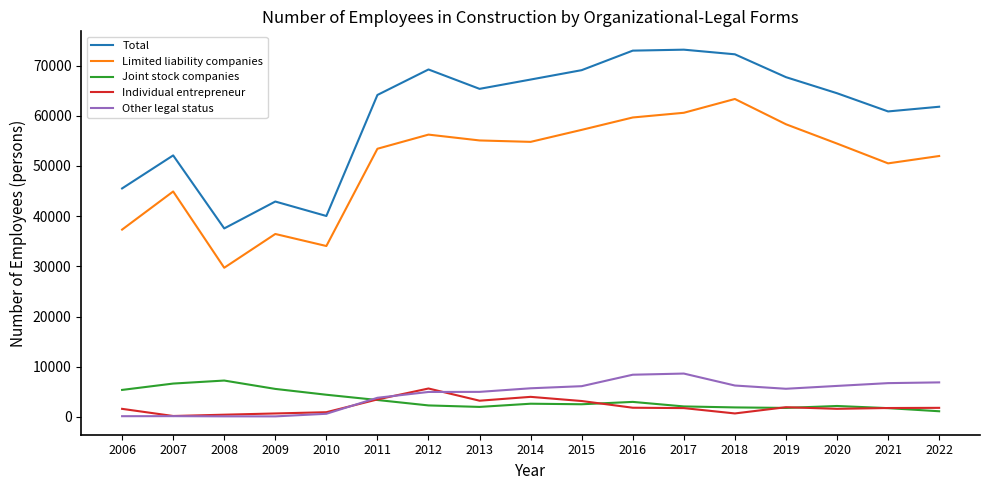

True or false: Limited liability companies and Other legal status intersect in this chart.

False